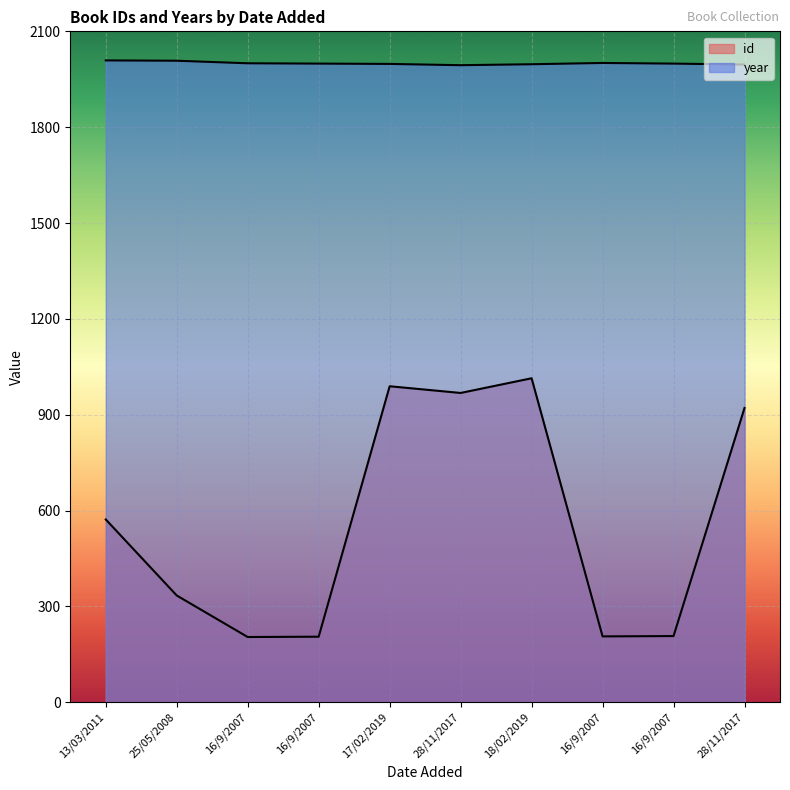

Where does the year series first go above 1999?

13/03/2011